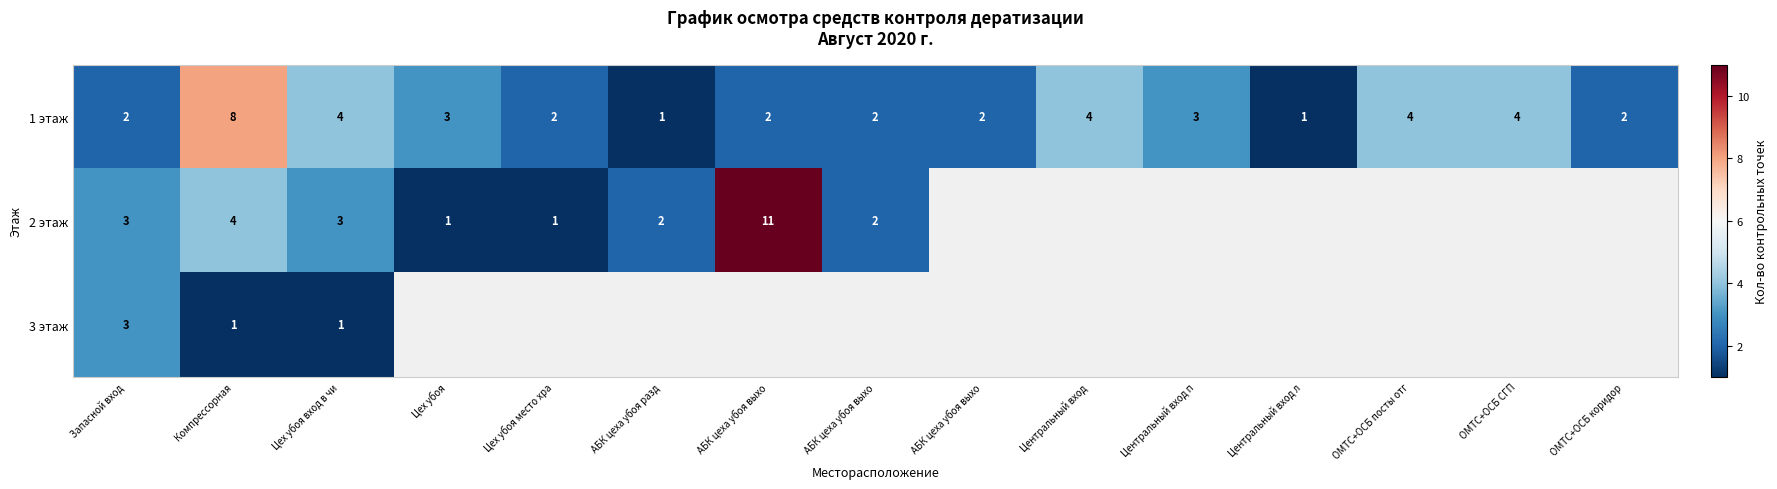

Count the number of categories in the chart.

15